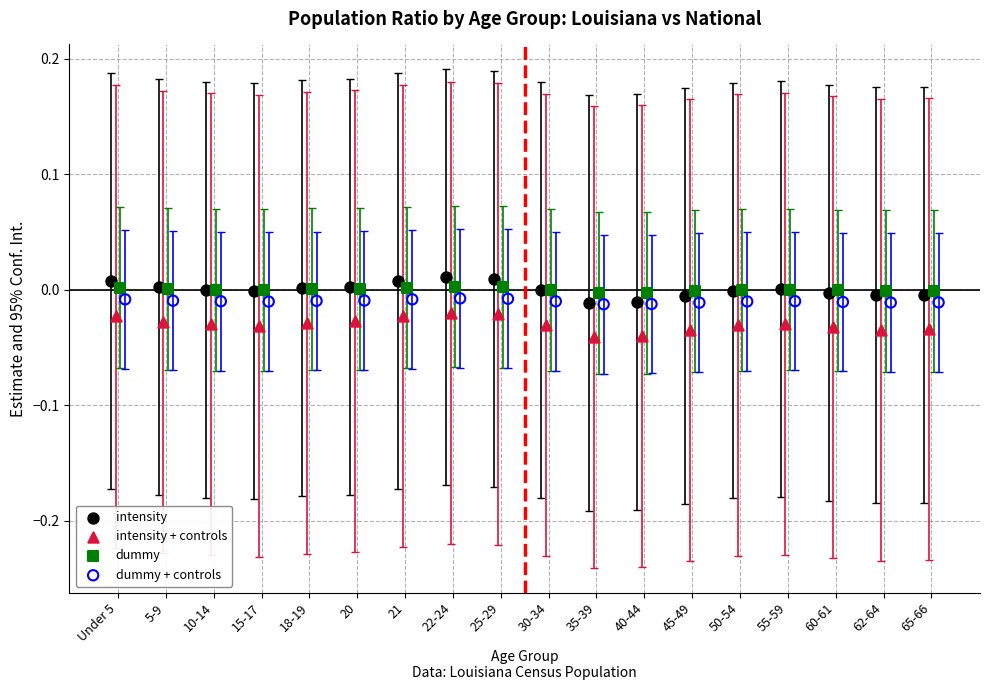

Which series has the largest Y range (max minus min)?

intensity